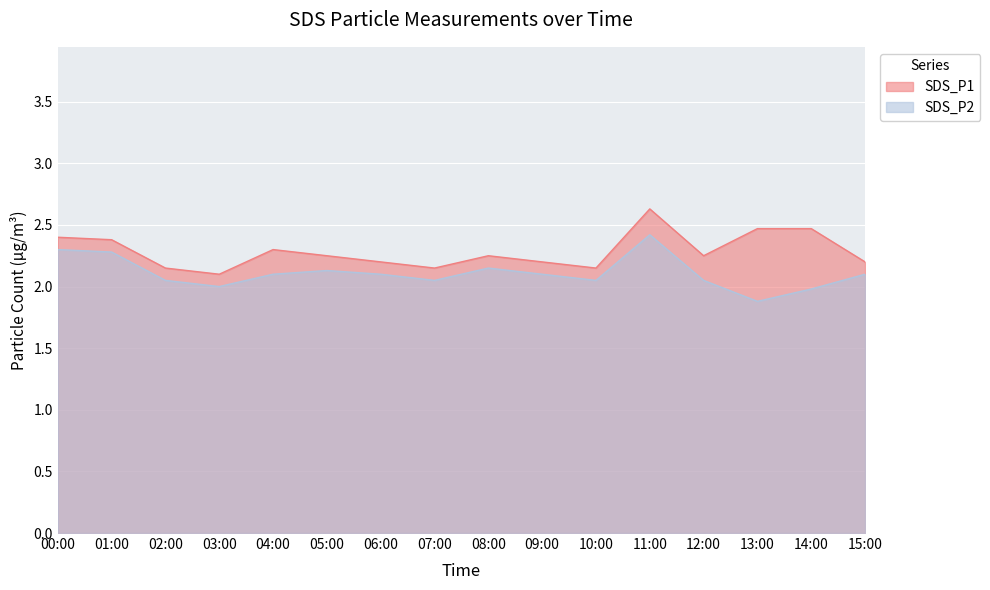

Rank the series by their average value, from highest to lowest.

SDS_P1, SDS_P2